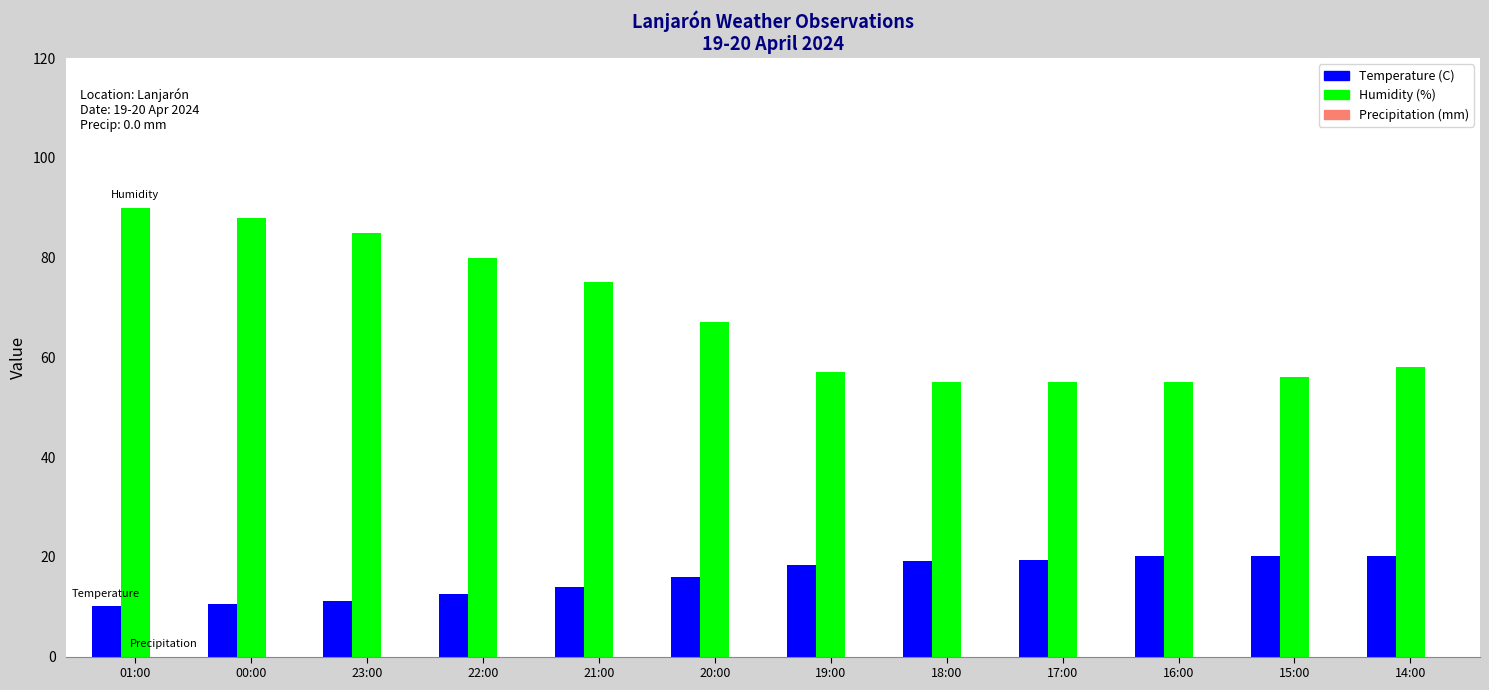

At how many categories does at least one series exceed 61?

6